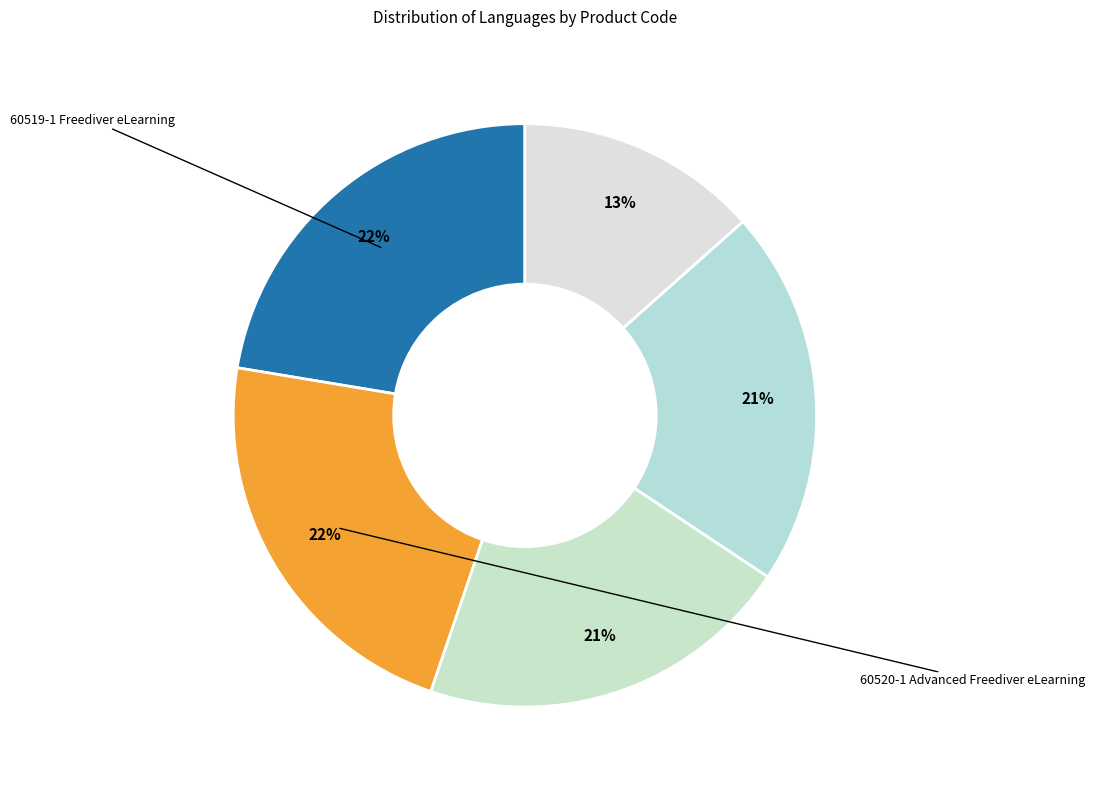

Count the number of slices in the pie.

5